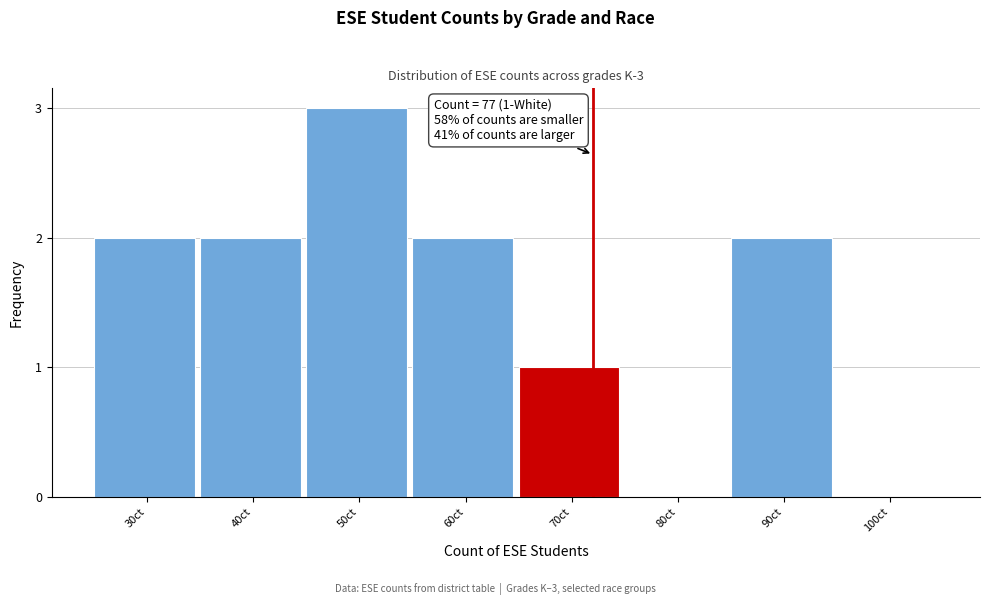

Reading left to right, extract all data points from this chart.

30ct=2	40ct=2	50ct=3	60ct=2	70ct=1	80ct=0	90ct=2	100ct=0